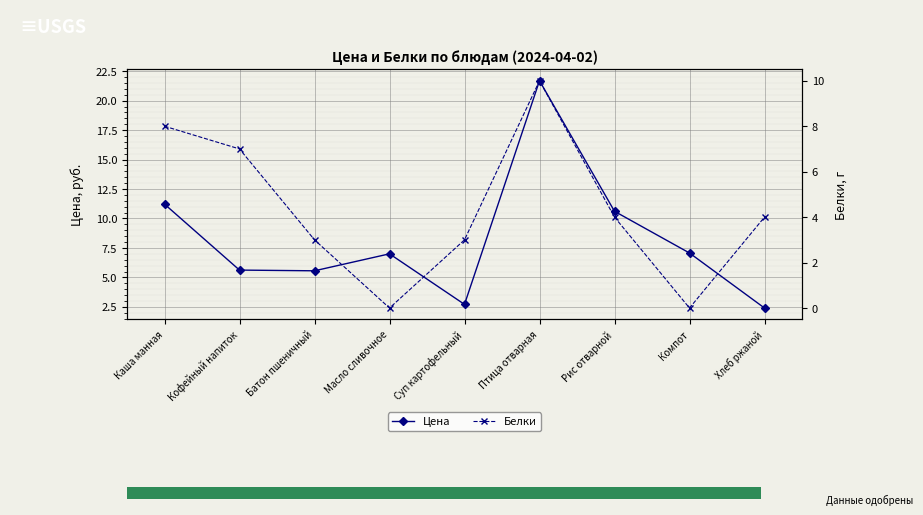

Count the number of categories in the chart.

9